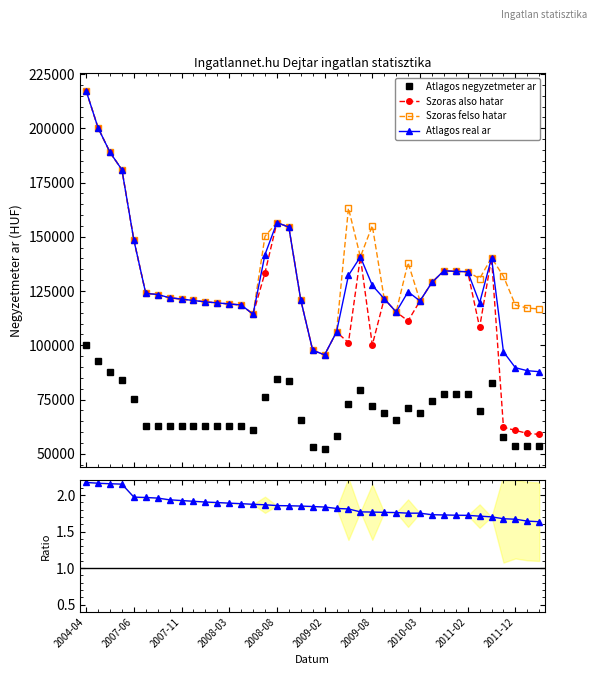

Reading right to left, list all the values displayed in this chart.

Atlagos negyzetmeter ar: 53749.0	53749.0	53749.0	57916.0	82500.0	69840.0	77777.0	77777.0	77777.0	74518.0	68766.0	71173.0	65552.0	68901.0	72235.0	79545.0	73068.0	58447.0	52083.0	53030.0	65396.0	83352.0	84386.0	75983.0	61043.0	63025.0	63025.0	63025.0	63025.0	63025.0	63025.0	63025.0	63025.0	63025.0	75350.0	84154.0	87675.0	92605.0	100000.0
Szoras also hatar: 58983.0	59434.0	60817.0	62250.0	140326.0	108272.0	133905.0	134057.0	134324.0	128952.0	120440.0	111249.0	115376.0	121447.0	100139.0	140739.0	101190.0	106162.0	95604.0	97726.0	120918.0	154448.0	156555.0	133426.0	114331.0	118592.0	119034.0	119555.0	120004.0	120647.0	121297.0	121915.0	123409.0	123928.0	148548.0	180875.0	188910.0	200172.0	217239.0
Szoras felso hatar: 116729.0	117180.0	118563.0	131782.0	140326.0	130718.0	133905.0	134057.0	134324.0	128952.0	120440.0	138061.0	115376.0	121447.0	155099.0	140739.0	163222.0	106162.0	95604.0	97726.0	120918.0	154448.0	156555.0	150238.0	114331.0	118592.0	119034.0	119555.0	120004.0	120647.0	121297.0	121915.0	123409.0	123928.0	148548.0	180875.0	188910.0	200172.0	217239.0
Atlagos real ar: 87856.0	88307.0	89690.0	97016.0	140326.0	119495.0	133905.0	134057.0	134324.0	128952.0	120440.0	124655.0	115376.0	121447.0	127619.0	140739.0	132206.0	106162.0	95604.0	97726.0	120918.0	154448.0	156555.0	141832.0	114331.0	118592.0	119034.0	119555.0	120004.0	120647.0	121297.0	121915.0	123409.0	123928.0	148548.0	180875.0	188910.0	200172.0	217239.0
Atlagos real ar ratio: 1.6	1.6	1.7	1.7	1.7	1.7	1.7	1.7	1.7	1.7	1.8	1.8	1.8	1.8	1.8	1.8	1.8	1.8	1.8	1.8	1.8	1.9	1.9	1.9	1.9	1.9	1.9	1.9	1.9	1.9	1.9	1.9	2.0	2.0	2.0	2.1	2.2	2.2	2.2